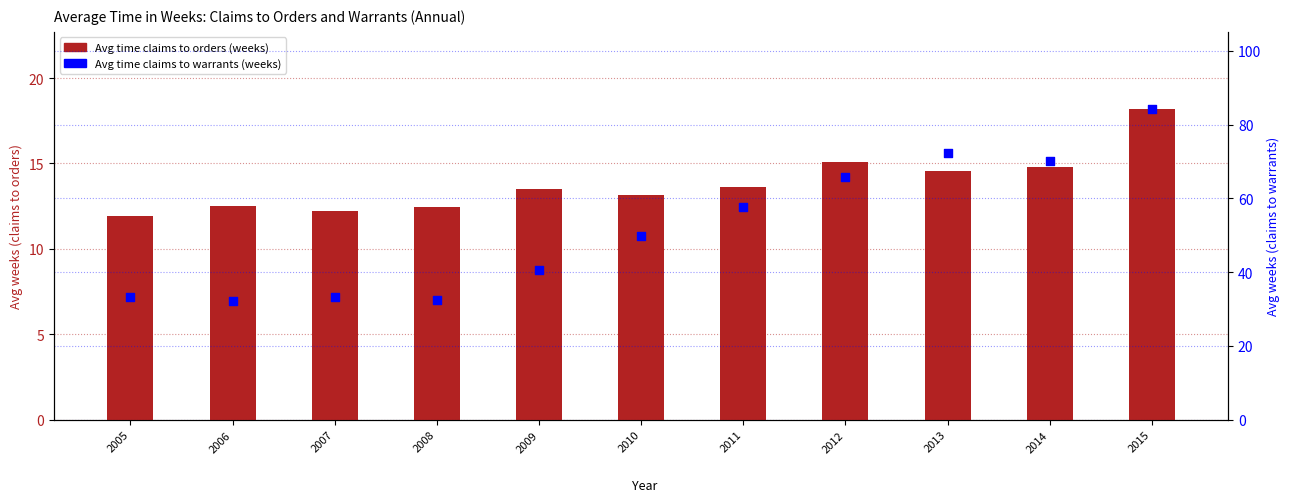

What is the total value across all series at 2011?

71.2